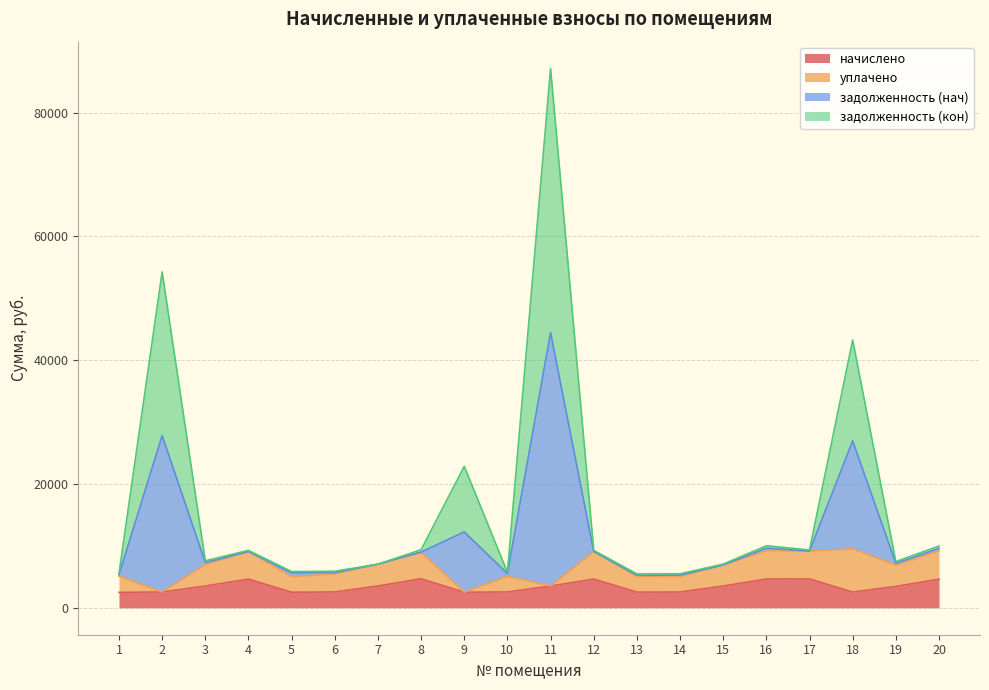

True or false: начислено and задолженность (нач) cross at least once.

False